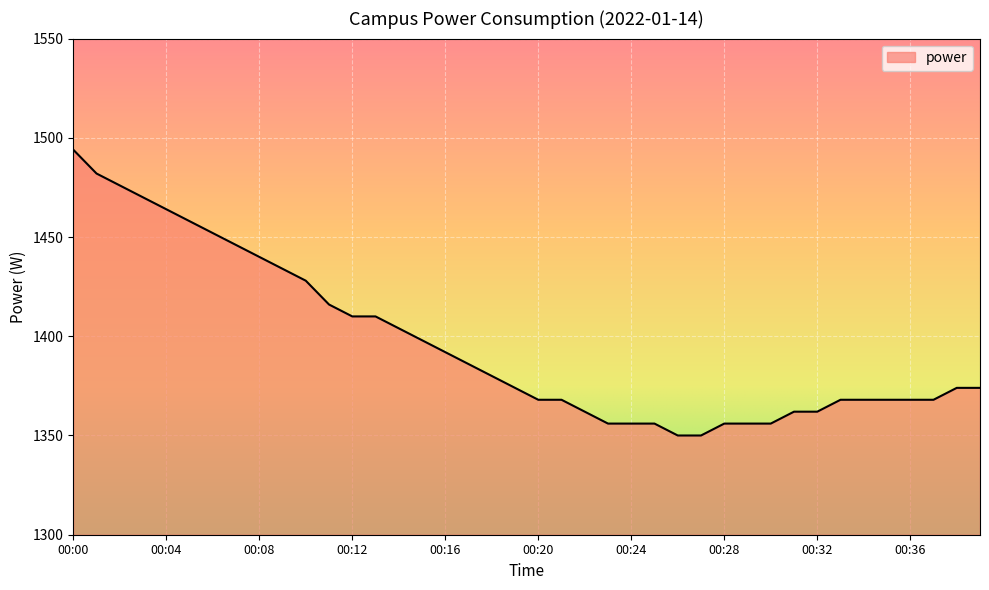

Count the number of data series in this chart.

1